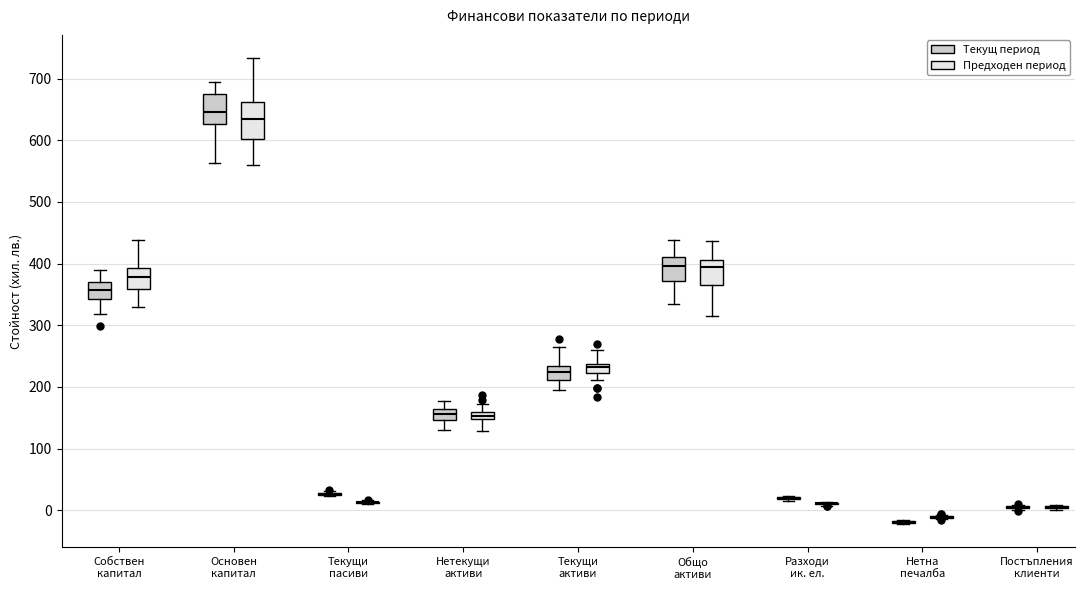

Comparing the boxes themselves (not the whiskers), which one is the tallest?

Основен капитал (Предходен период)